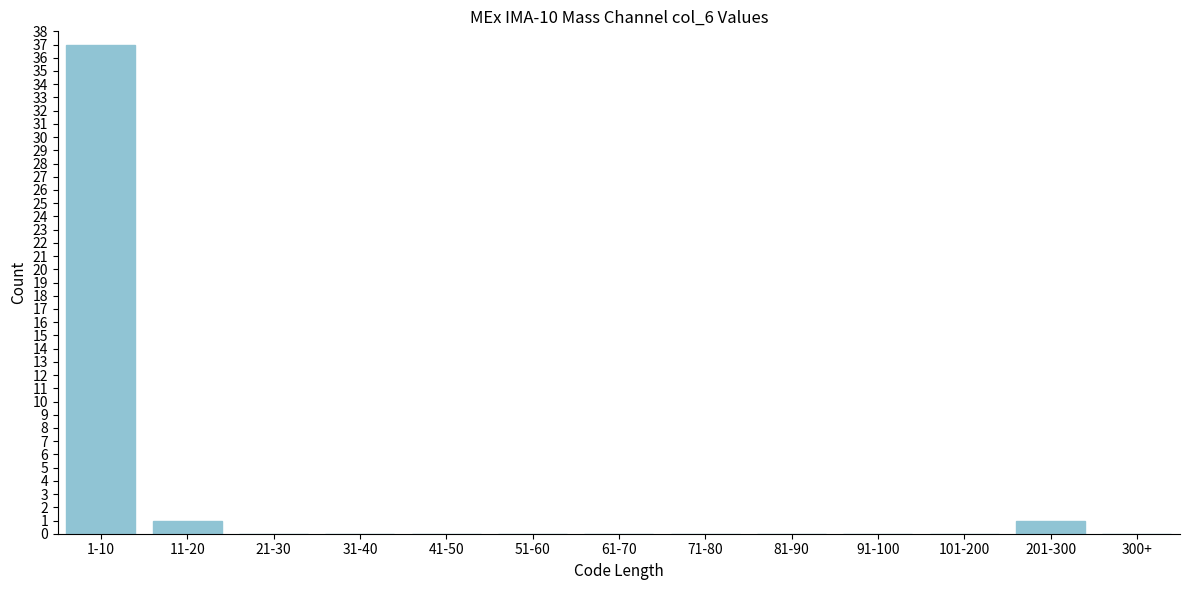

Reading left to right, what are all the values shown in this chart?

1-10=37	11-20=1	21-30=0	31-40=0	41-50=0	51-60=0	61-70=0	71-80=0	81-90=0	91-100=0	101-200=0	201-300=1	300+=0